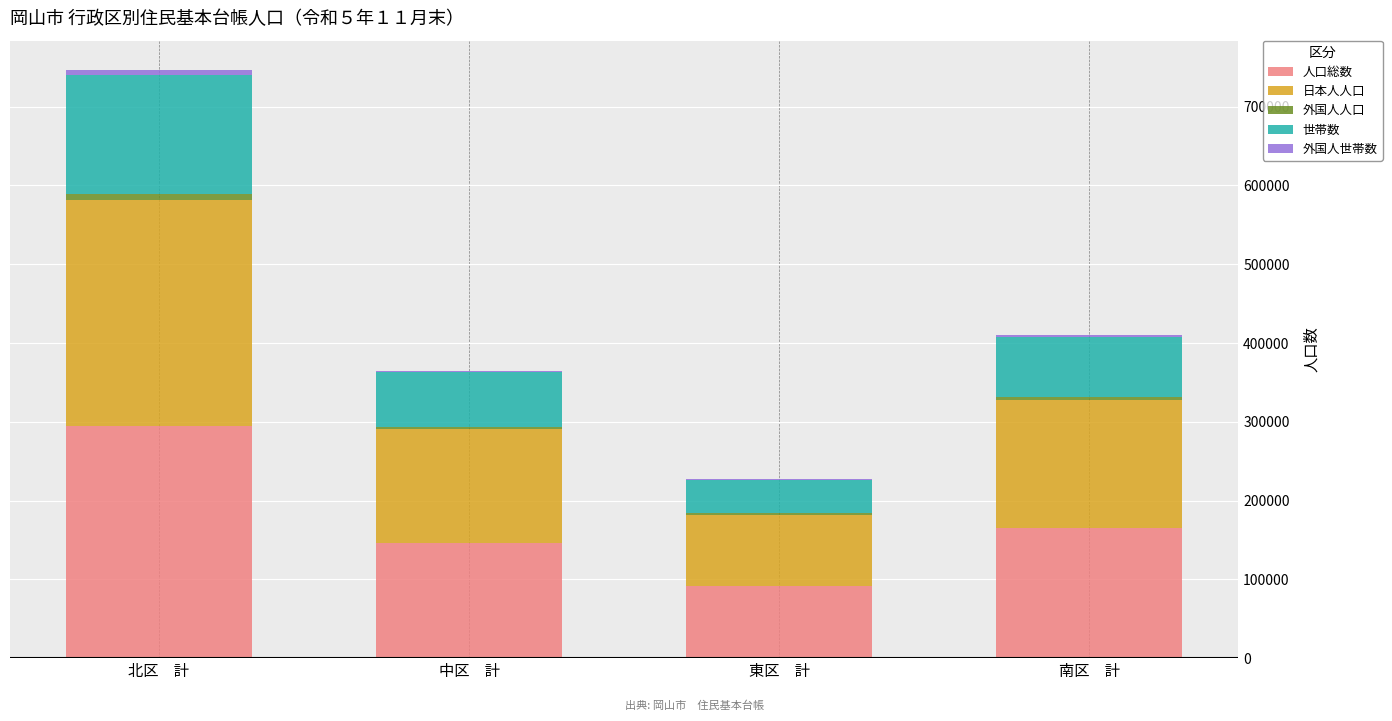

Count the number of categories in the chart.

4